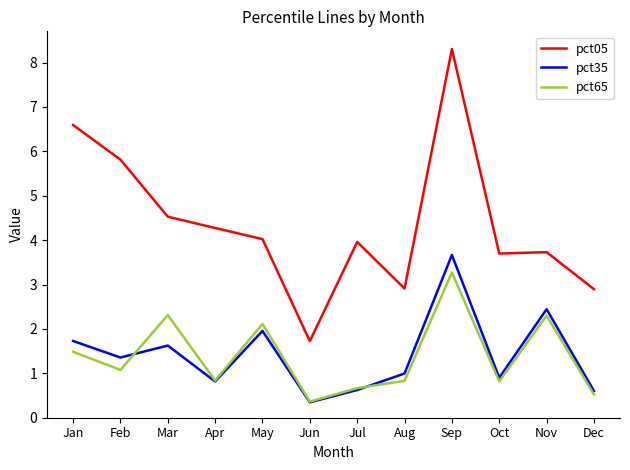

True or false: pct35 has more than 0 points higher than both neighbors.

True